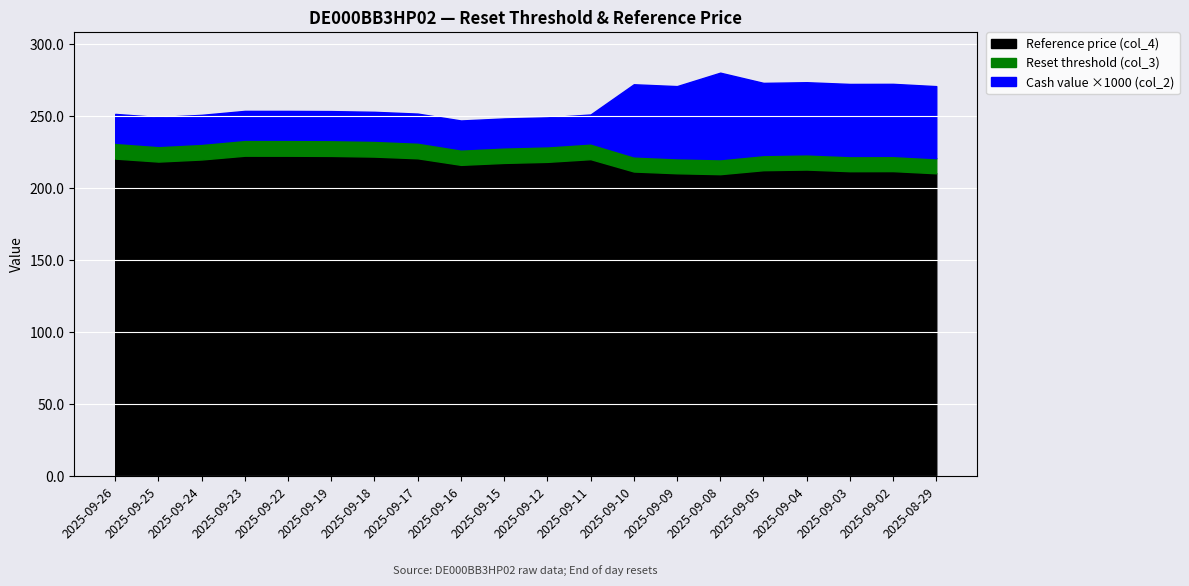

What is the value of the Cash value (col_2) point at the 17th from the left?

273.6